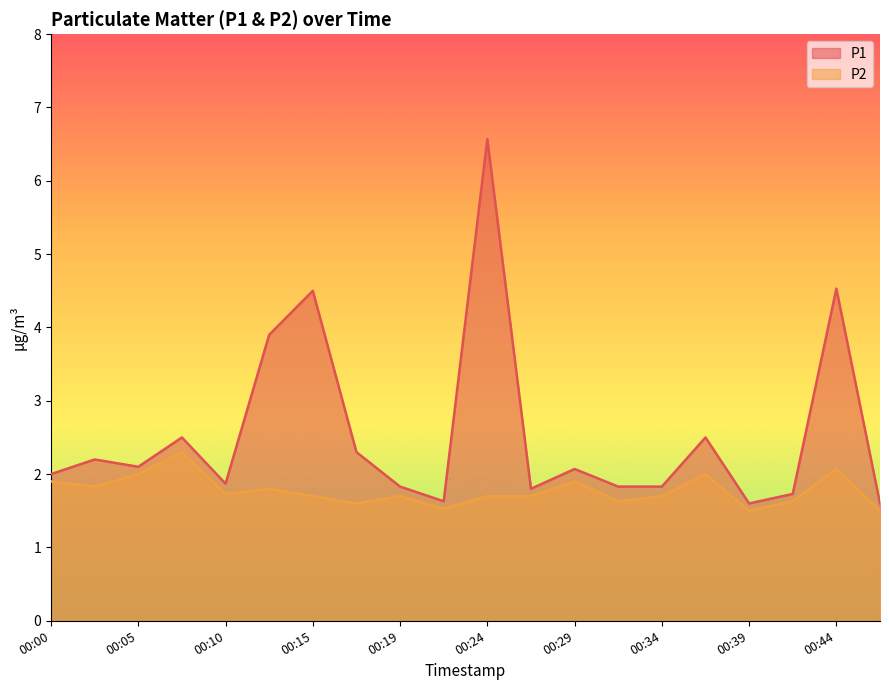

Is it true that P2 equals 1.6 at 00:07?

False